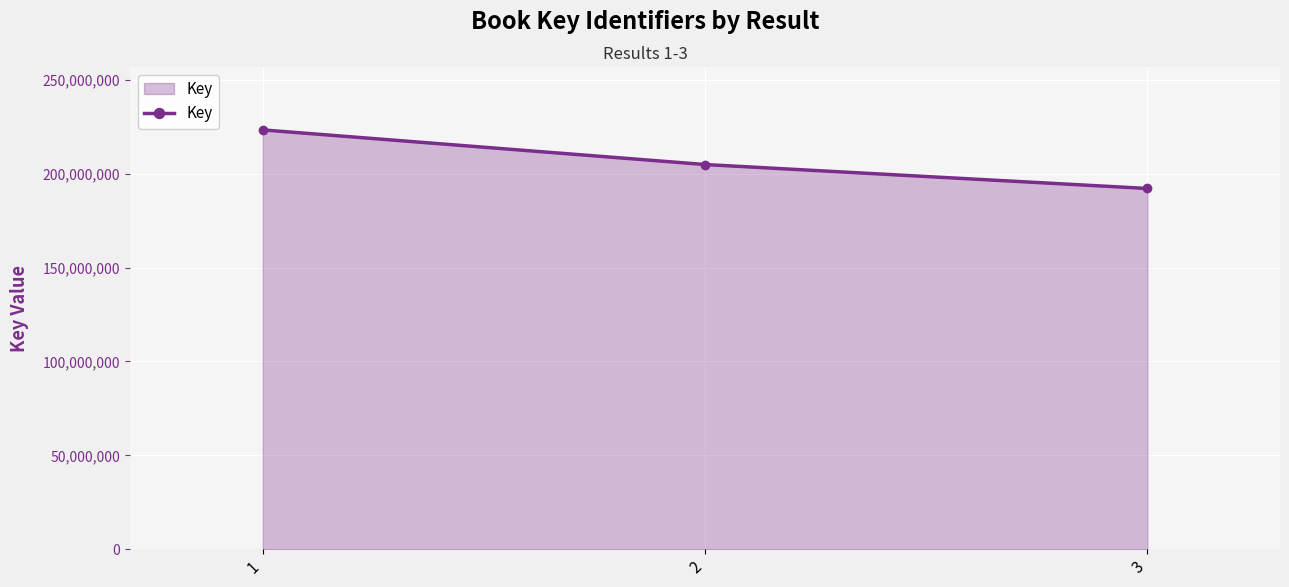

How many data points are less than 204852459?

1